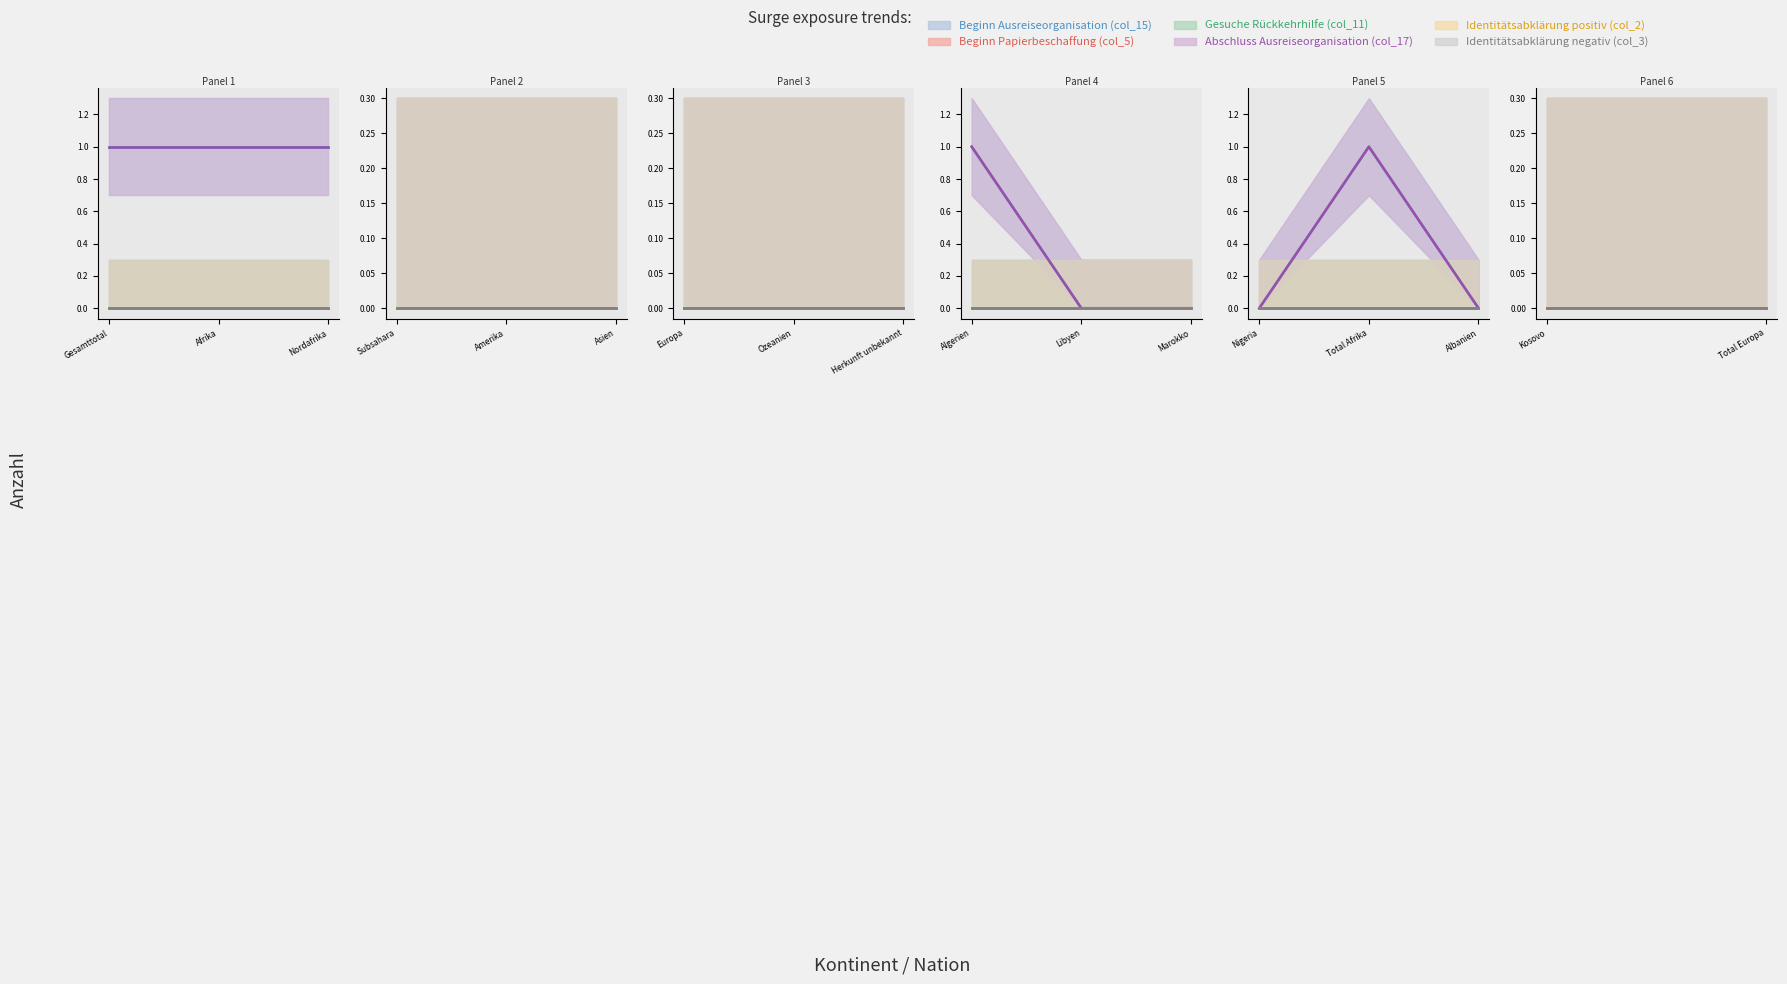

List the labels in order of Abschluss Ausreiseorganisation (col_17) value, largest first.

Gesamttotal, Afrika, Nordafrika, Algerien, Total Afrika, Subsahara, Amerika, Asien, Europa, Ozeanien, Herkunft unbekannt, Libyen, Marokko, Nigeria, Albanien, Kosovo, Total Europa